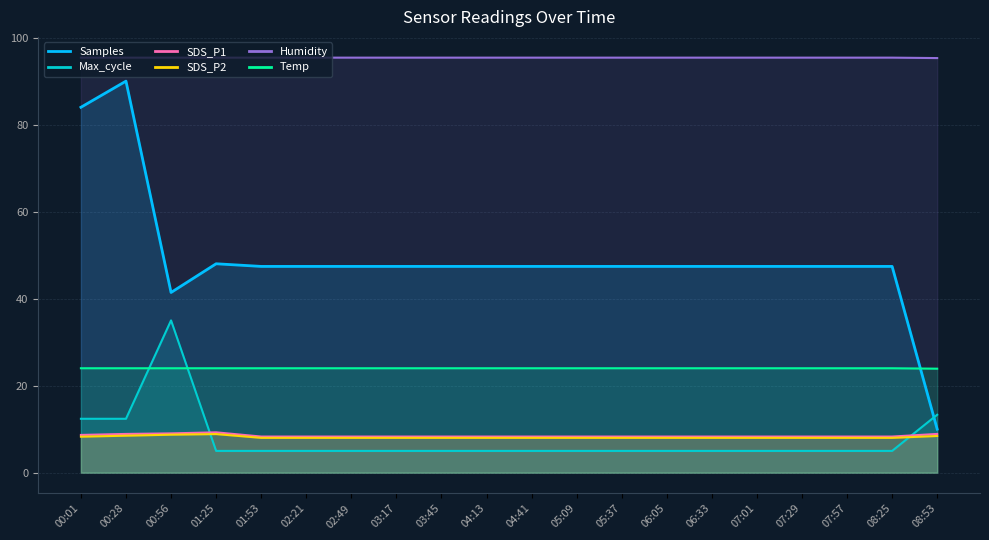

At which category does SDS_P1 reach its first local peak?

01:25